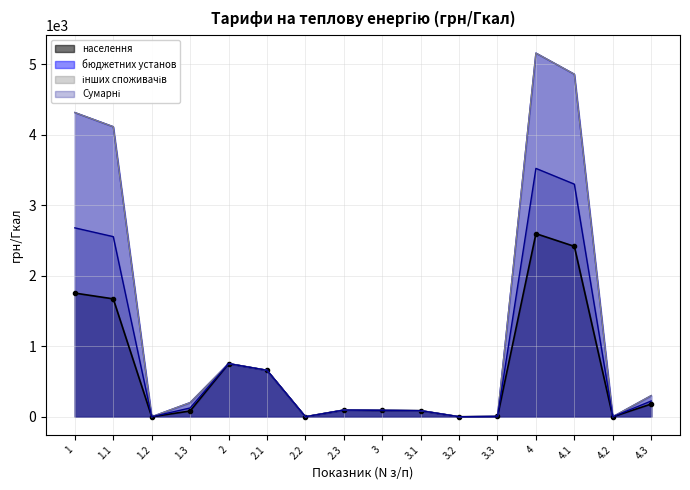

Which has a higher value, 2.3 or 4.2?

2.3